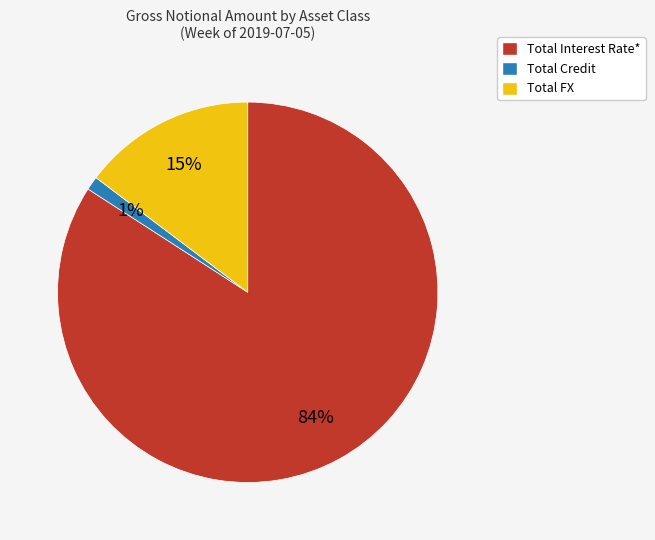

To the nearest percent, what is the combined percentage of Total FX and Total Interest Rate*?

99%